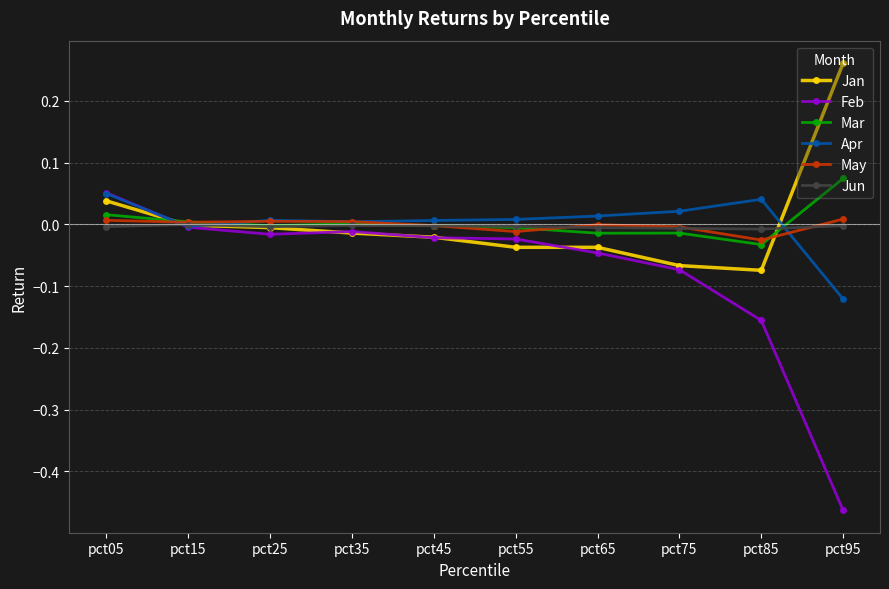

True or false: May and Mar intersect in this chart.

True